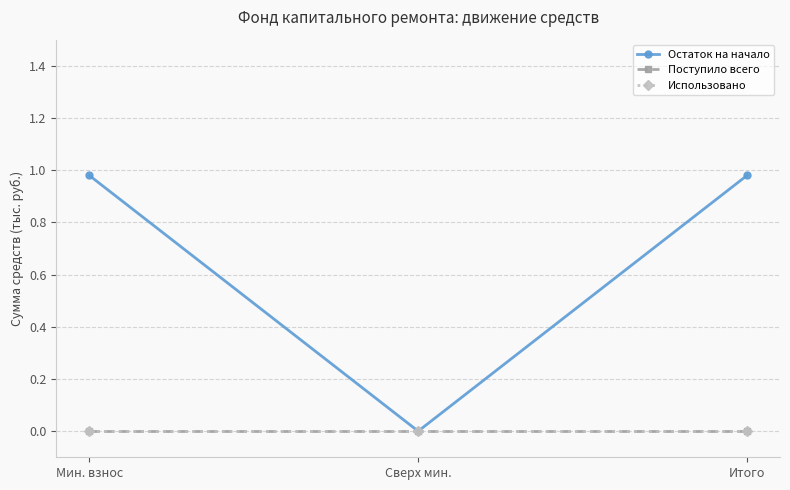

Does the chart have visible grid lines?

Yes